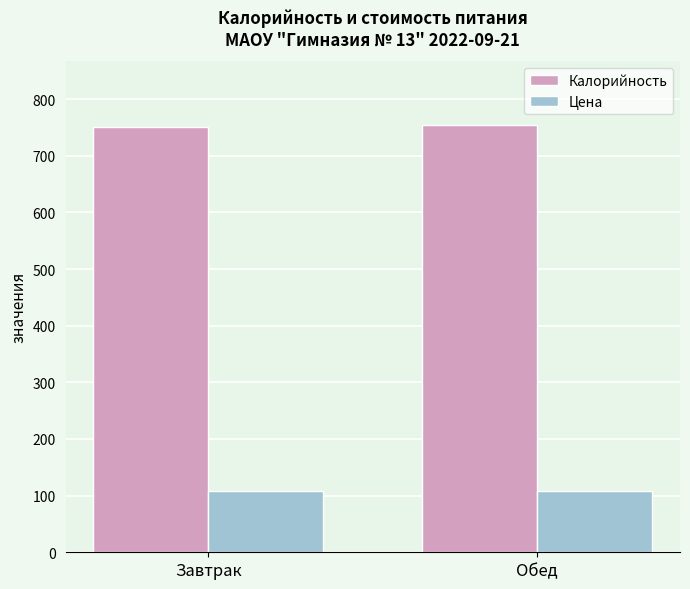

List the series in order of their overall mean, lowest first.

Цена, Калорийность